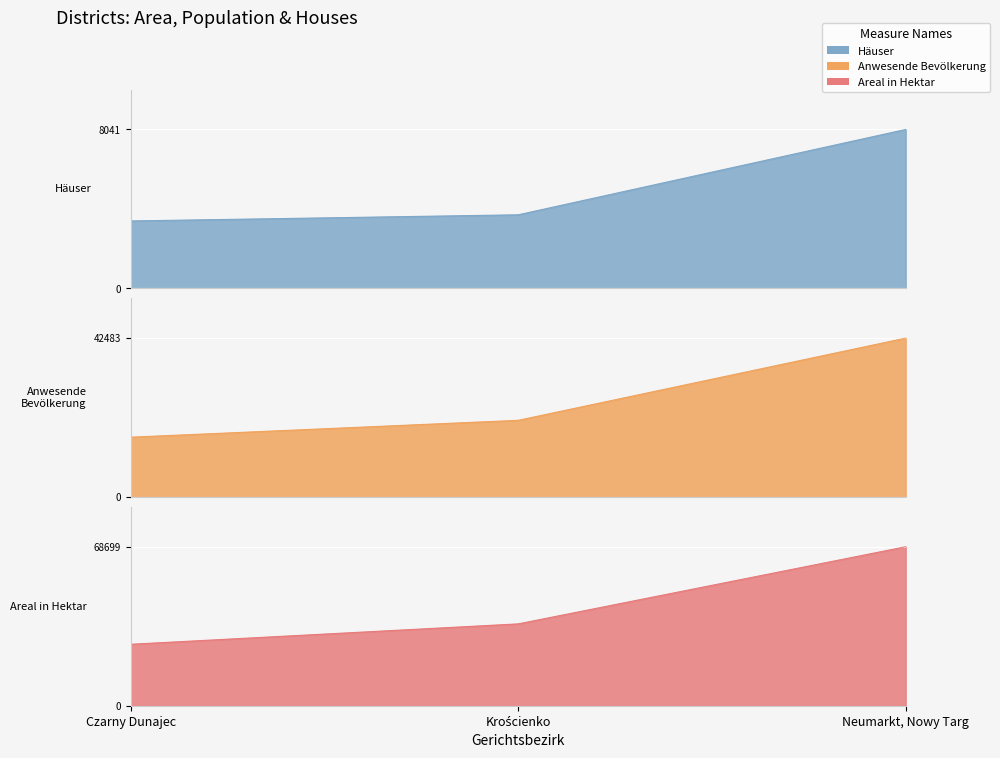

The value of Areal in Hektar at Czarny Dunajec is 10410. True or false?

False